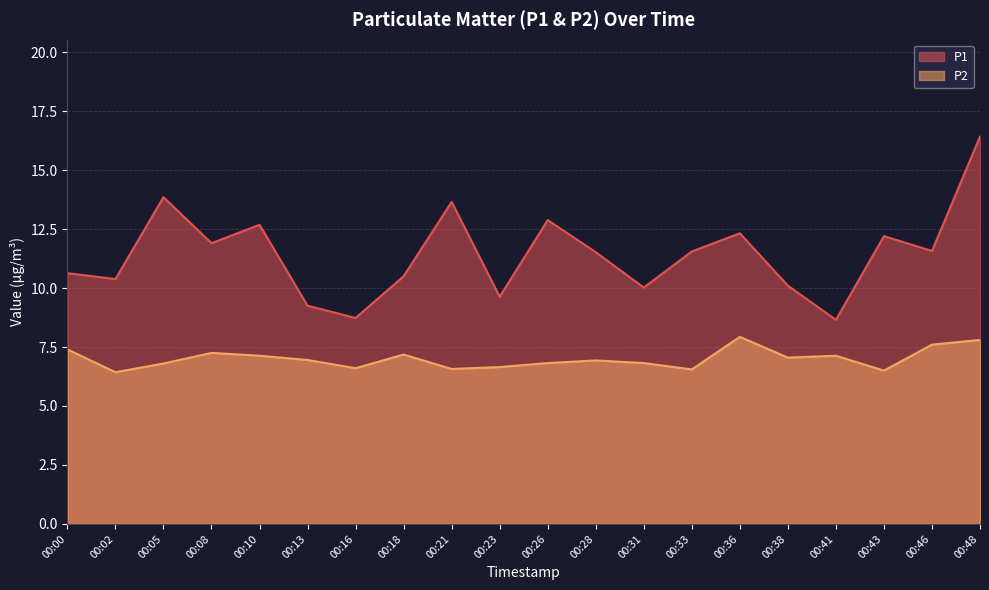

True or false: P1 and P2 cross at least once.

False